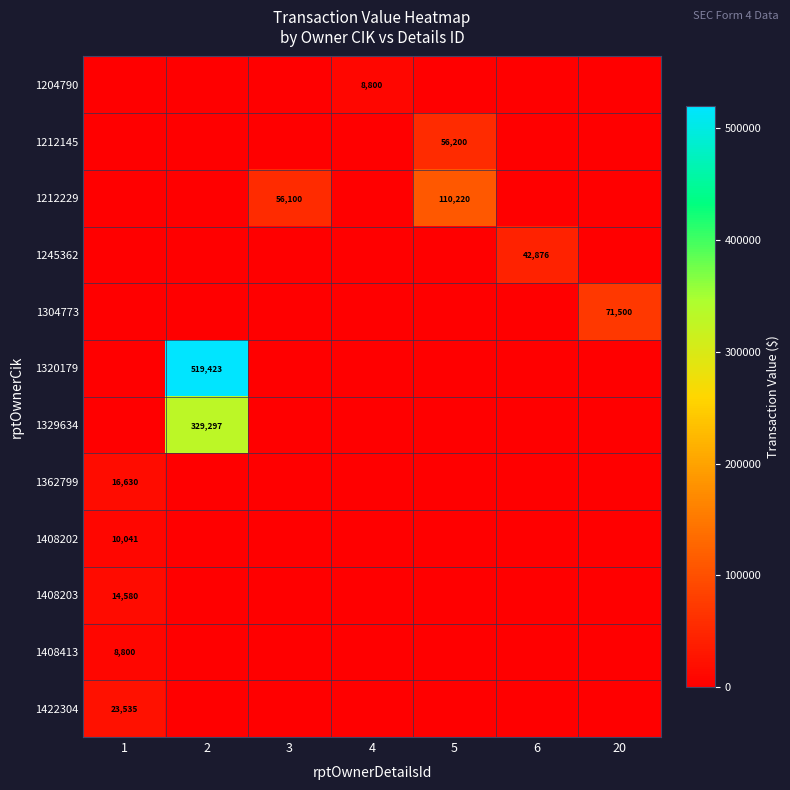

Rank the categories by 1204790 value from lowest to highest.

1, 2, 3, 5, 6, 20, 4